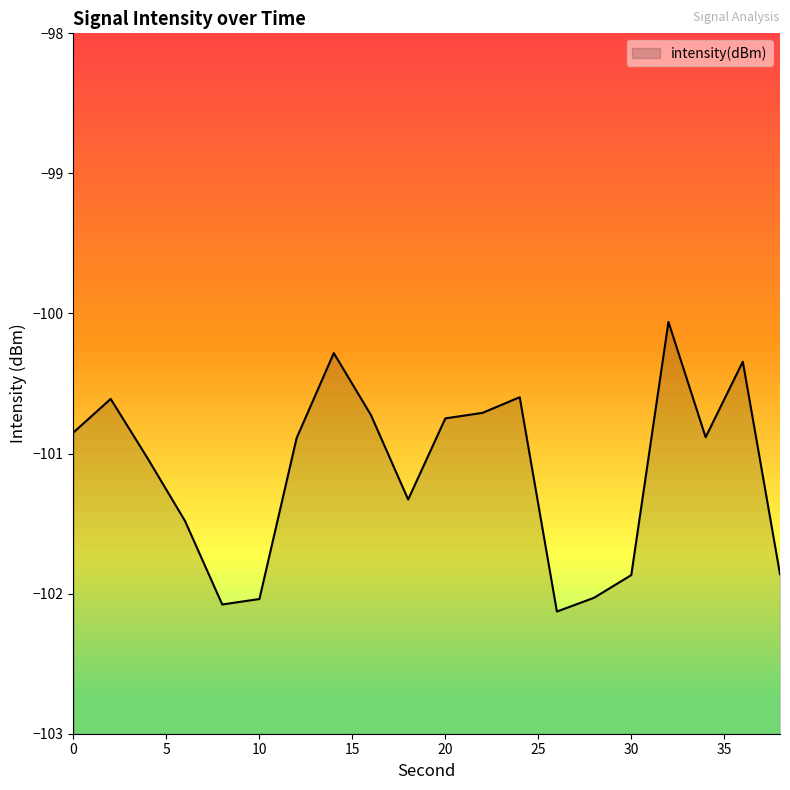

True or false: there are more than 2 points higher than both neighbors.

True